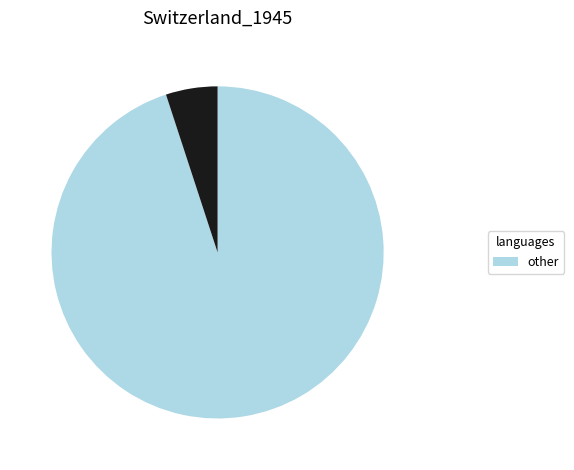

Is there any slice that represents more than half of the pie?

Yes